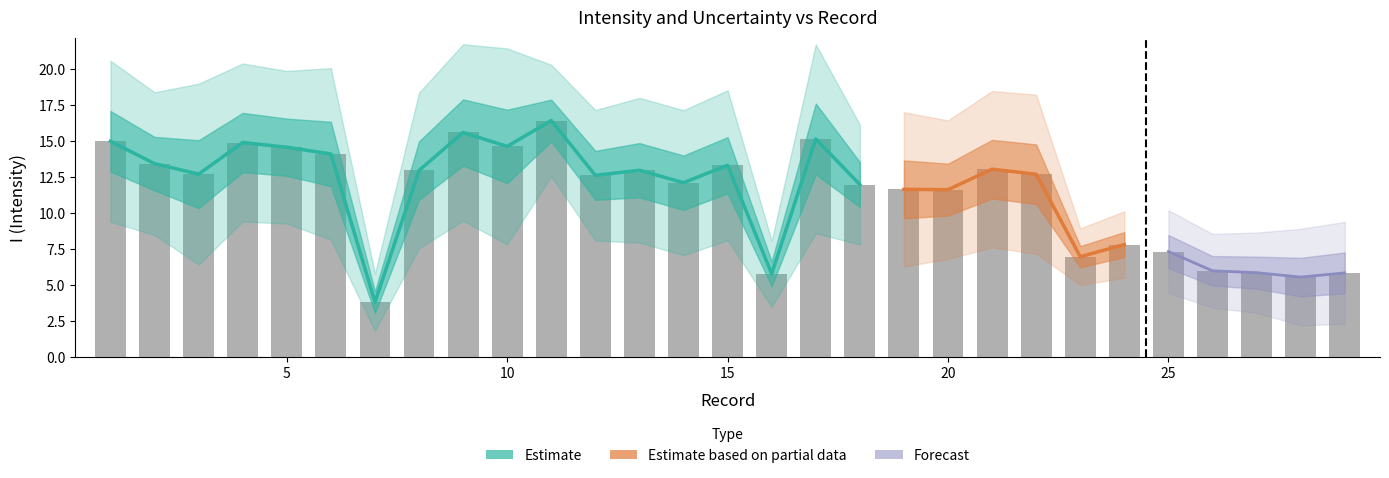

Which category has the highest value across all series?

11